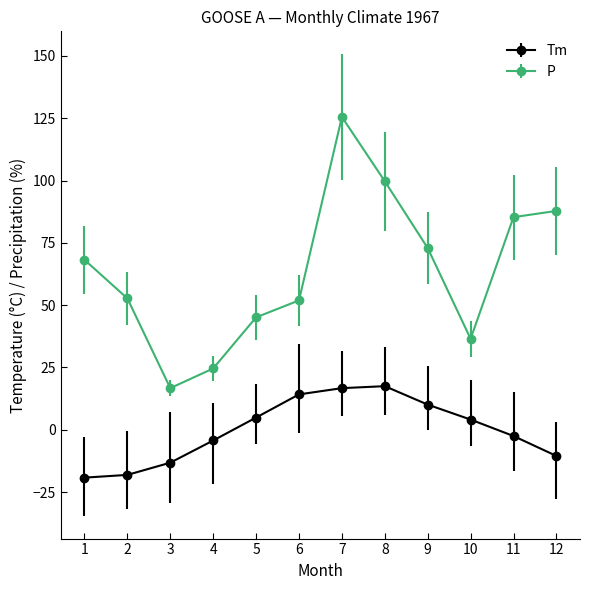

How many lines are shown in the chart?

2